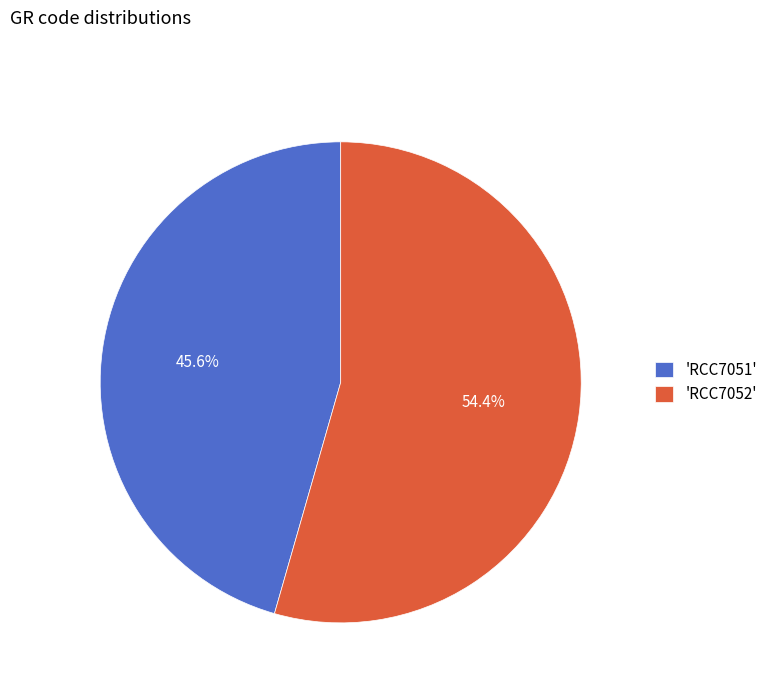

To the nearest percent, what is the difference between the largest and smallest slice percentages?

9%